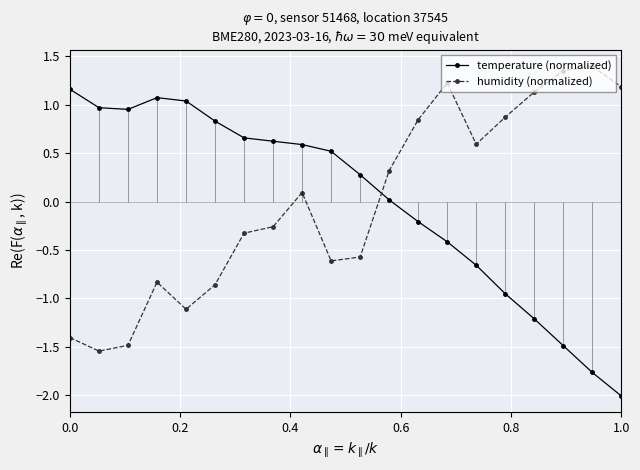

How many values in the temperature (normalized) series are below 0?

8